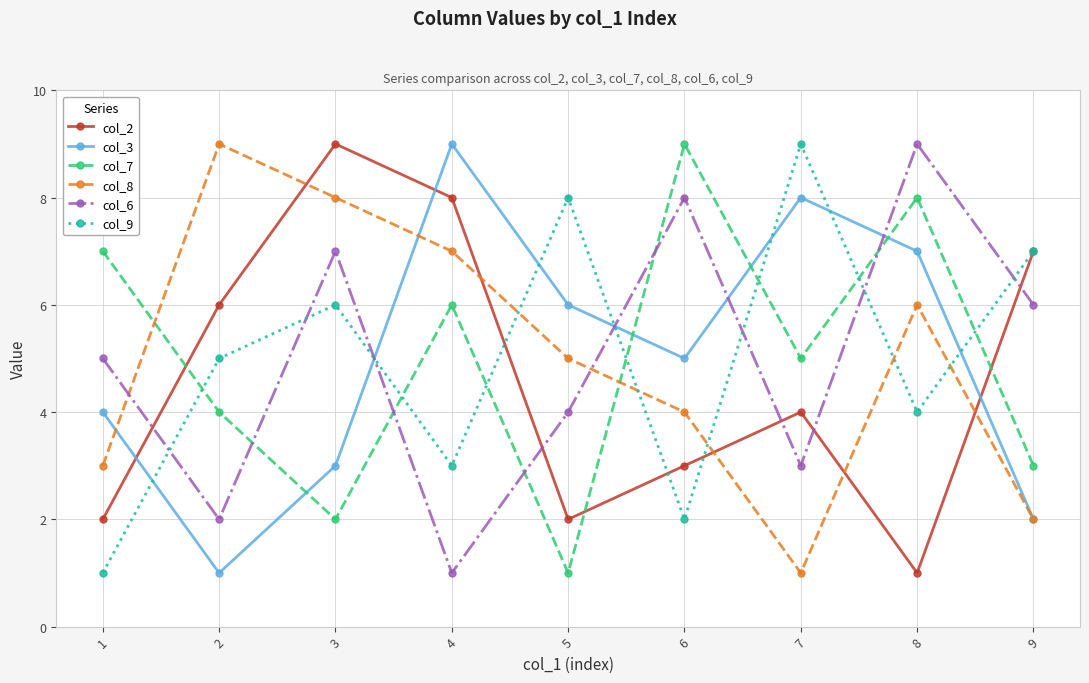

Which series changed the most between 6 and 9?

col_7